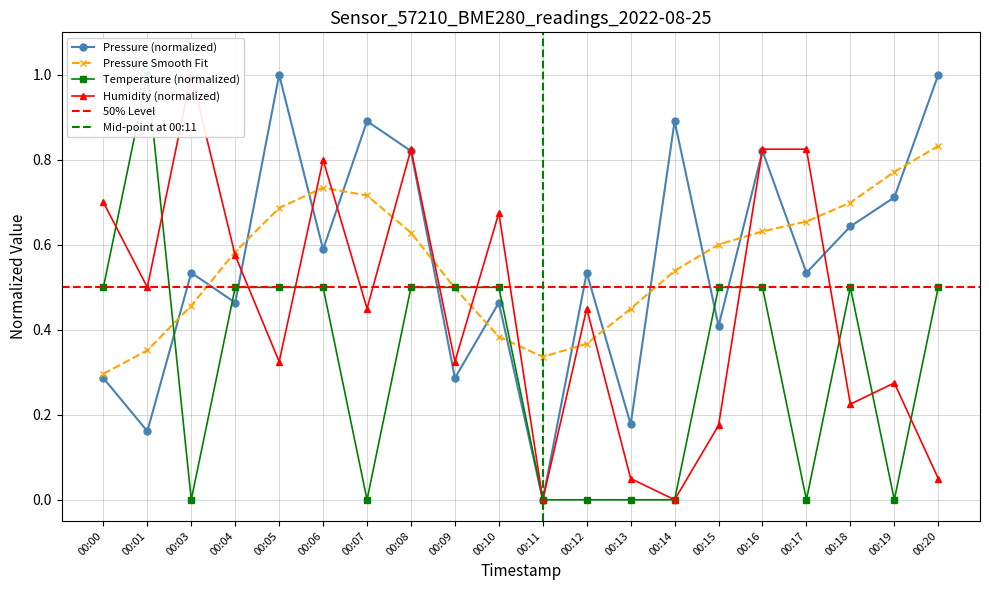

Reading left to right, what are all the values shown in this chart?

pressure: 0.3	0.2	0.5	0.5	1.0	0.6	0.9	0.8	0.3	0.5	0.0	0.5	0.2	0.9	0.4	0.8	0.5	0.6	0.7	1.0
temperature: 0.5	1.0	0.0	0.5	0.5	0.5	0.0	0.5	0.5	0.5	0.0	0.0	0.0	0.0	0.5	0.5	0.0	0.5	0.0	0.5
humidity: 0.7	0.5	1.0	0.6	0.3	0.8	0.4	0.8	0.3	0.7	0.0	0.4	0.1	0.0	0.2	0.8	0.8	0.2	0.3	0.1